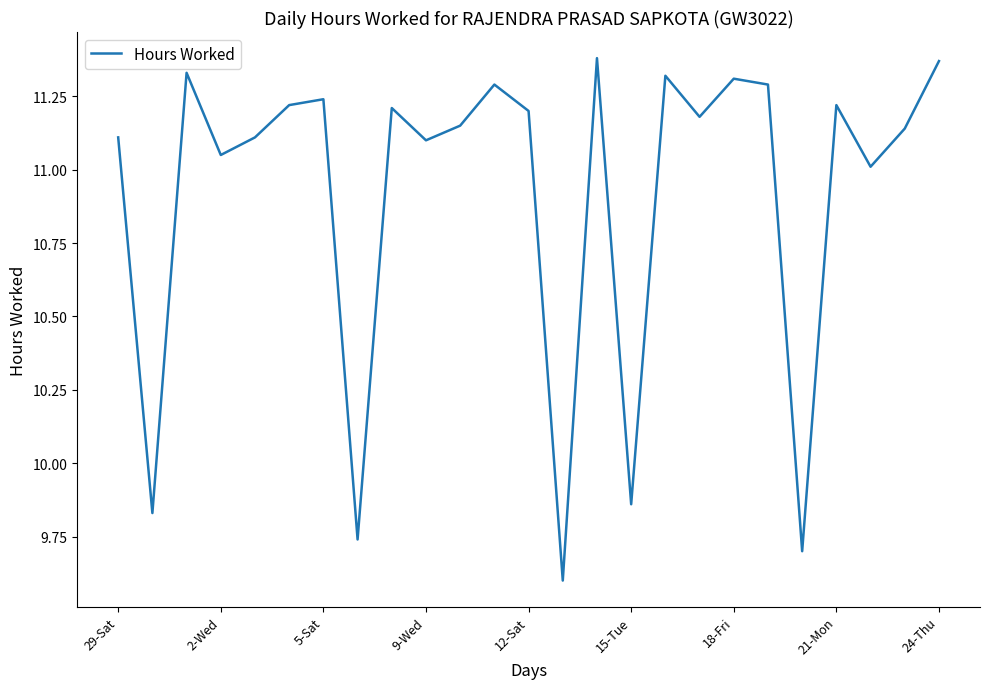

What is the minimum value shown in the chart?

9.6